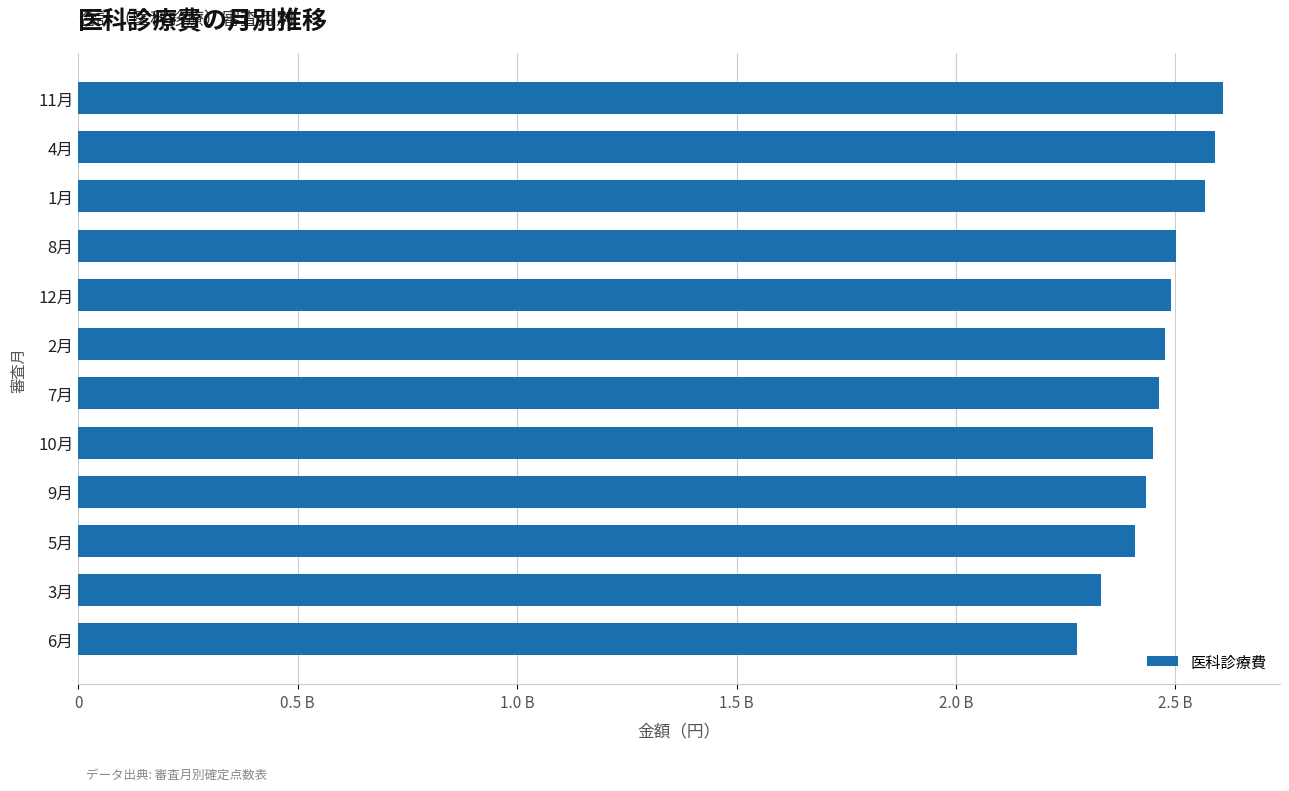

Does the chart contain any negative values?

No